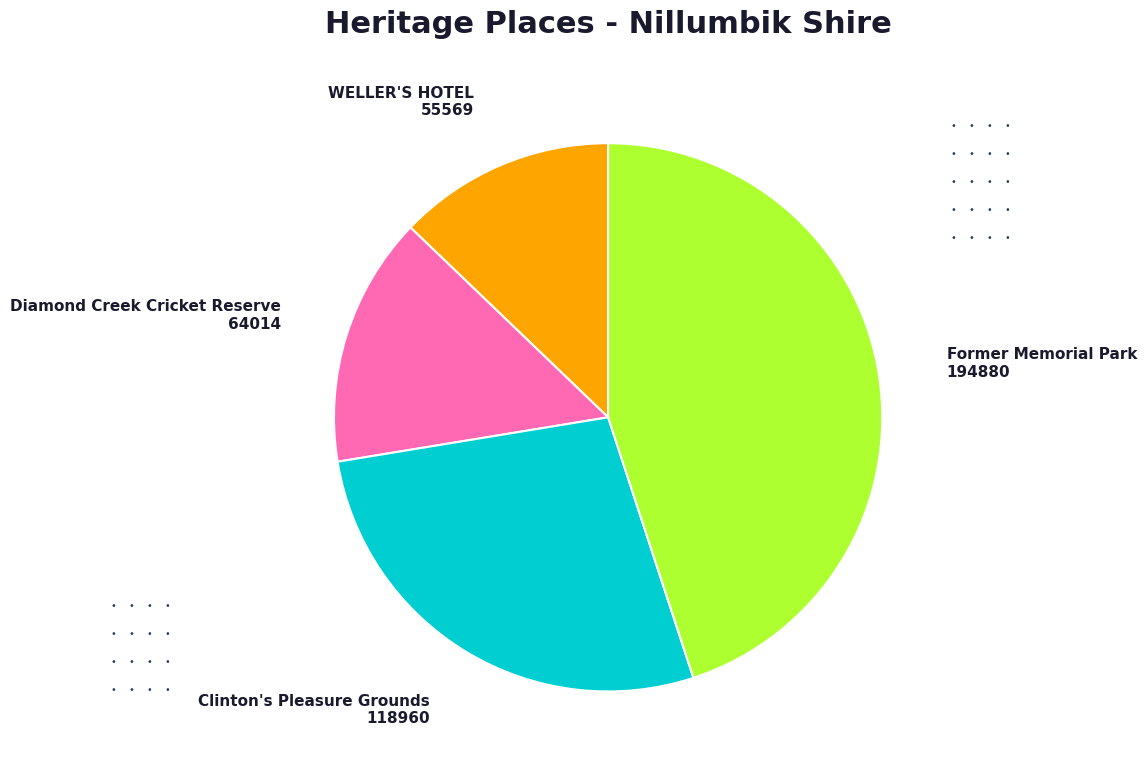

Count the number of slices in the pie.

4